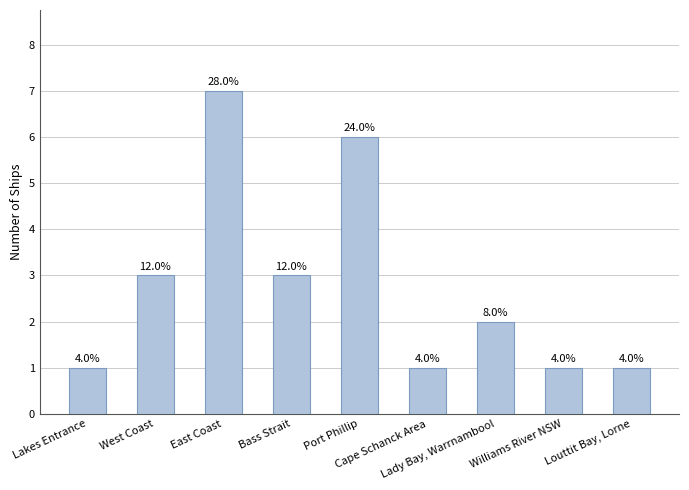

How many bars are there in total?

9